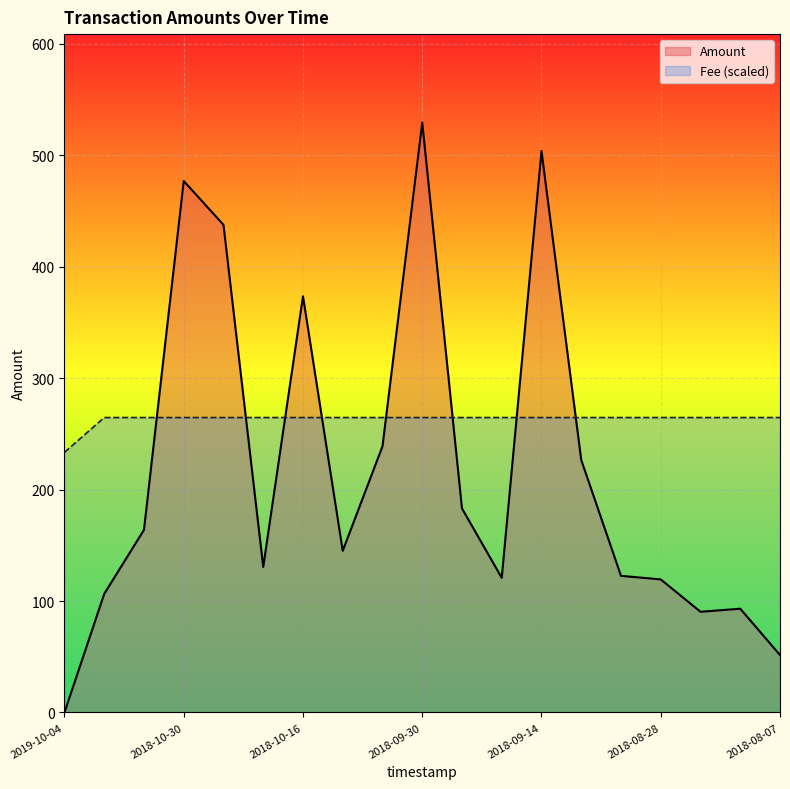

Reading left to right, list all the values displayed in this chart.

Amount: 2019-10-04=0.0	2018-11-13=106.4	2018-11-06=163.9	2018-10-30=476.9	2018-10-28=437.6	2018-10-23=130.6	2018-10-16=373.5	2018-10-15=145.1	2018-10-08=238.8	2018-09-30=529.3	2018-09-28=183.1	2018-09-21=120.8	2018-09-14=503.9	2018-09-11=226.5	2018-09-04=122.6	2018-08-28=119.4	2018-08-21=90.4	2018-08-14=93.1	2018-08-07=51.6
Fee: 2019-10-04=233.4	2018-11-13=264.6	2018-11-06=264.6	2018-10-30=264.6	2018-10-28=264.6	2018-10-23=264.6	2018-10-16=264.6	2018-10-15=264.6	2018-10-08=264.6	2018-09-30=264.6	2018-09-28=264.6	2018-09-21=264.6	2018-09-14=264.6	2018-09-11=264.6	2018-09-04=264.6	2018-08-28=264.6	2018-08-21=264.6	2018-08-14=264.6	2018-08-07=264.6